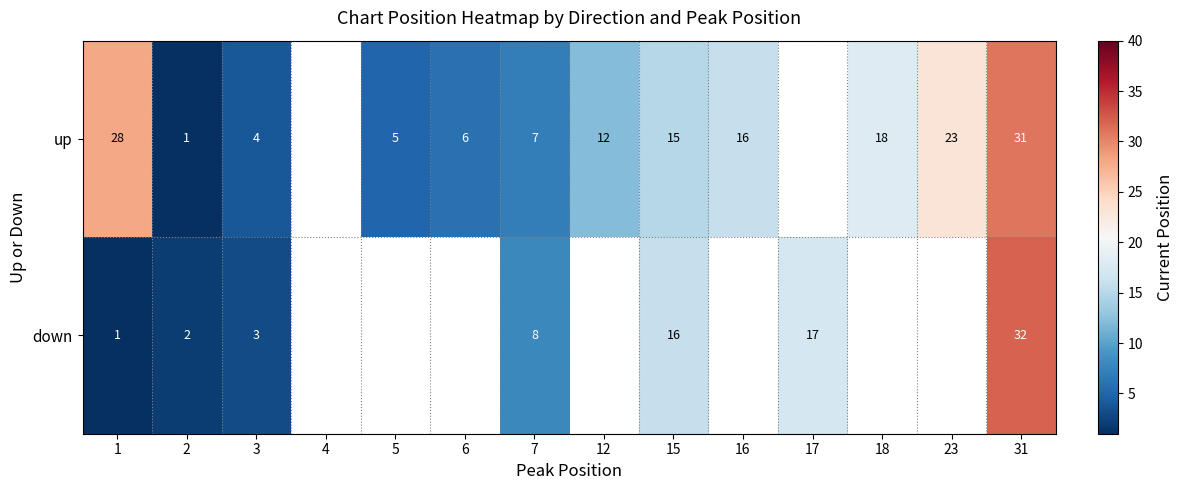

What is the total value across all series at 3?

7